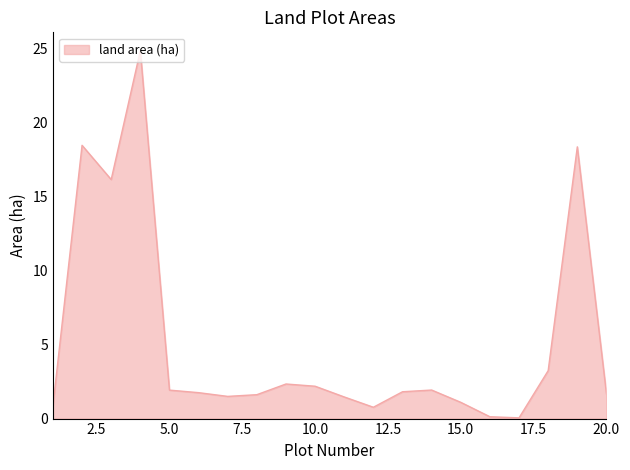

True or false: the data has more than 2 interior local peaks.

True